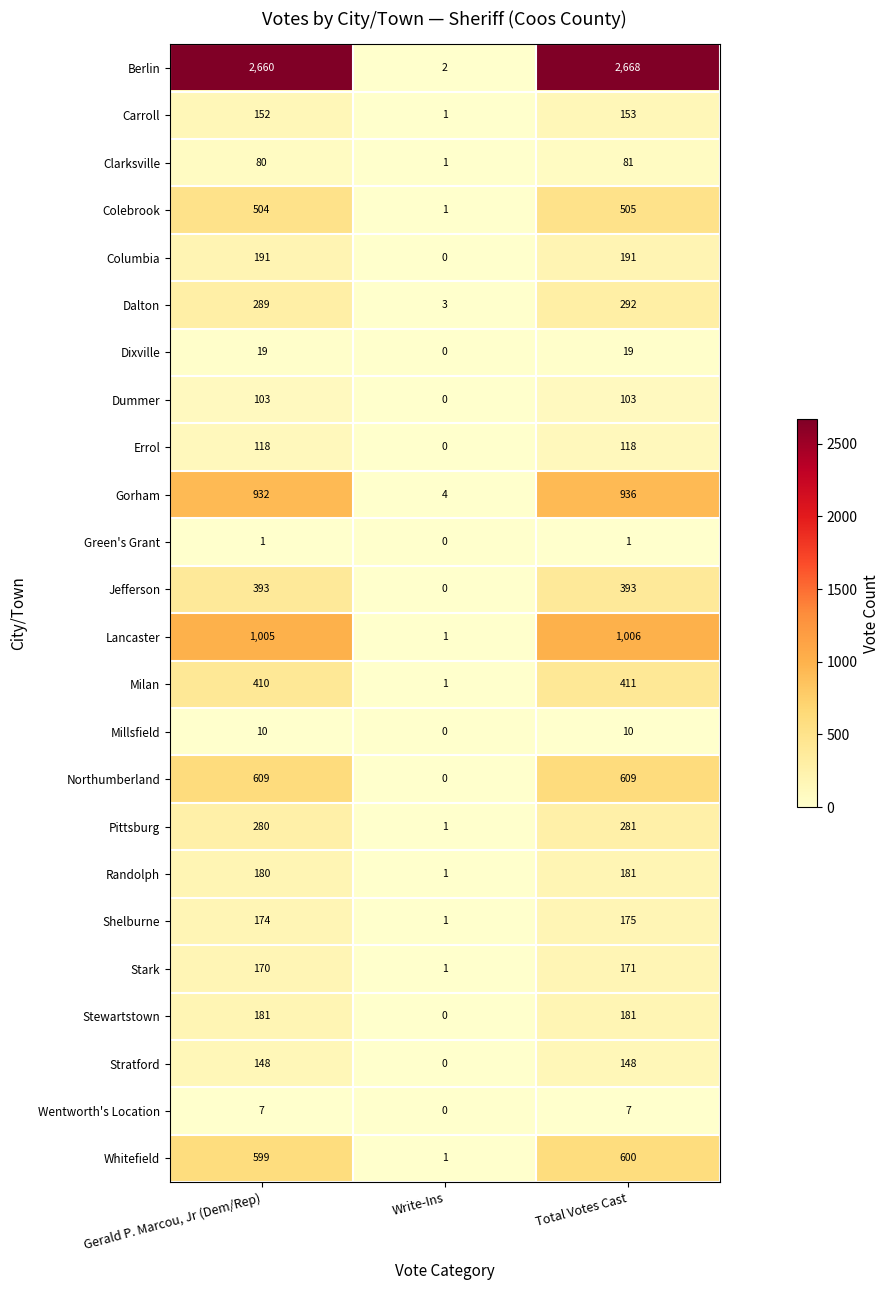

What is the average value of the Lancaster series?

671